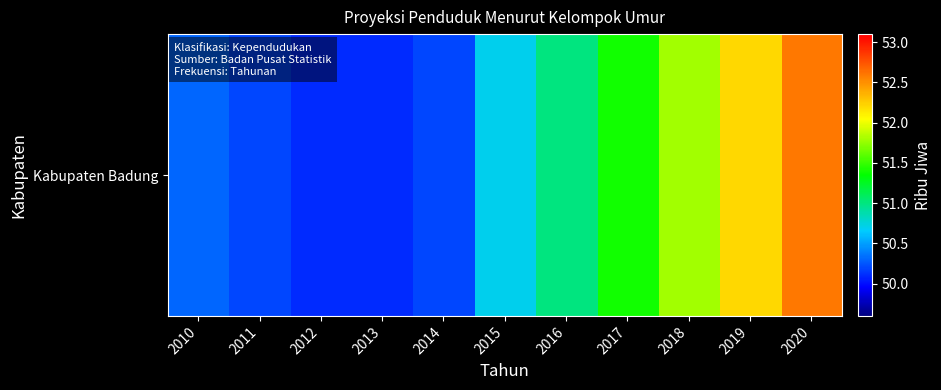

The chart shows a value of 79.5 at 2019. True or false?

False